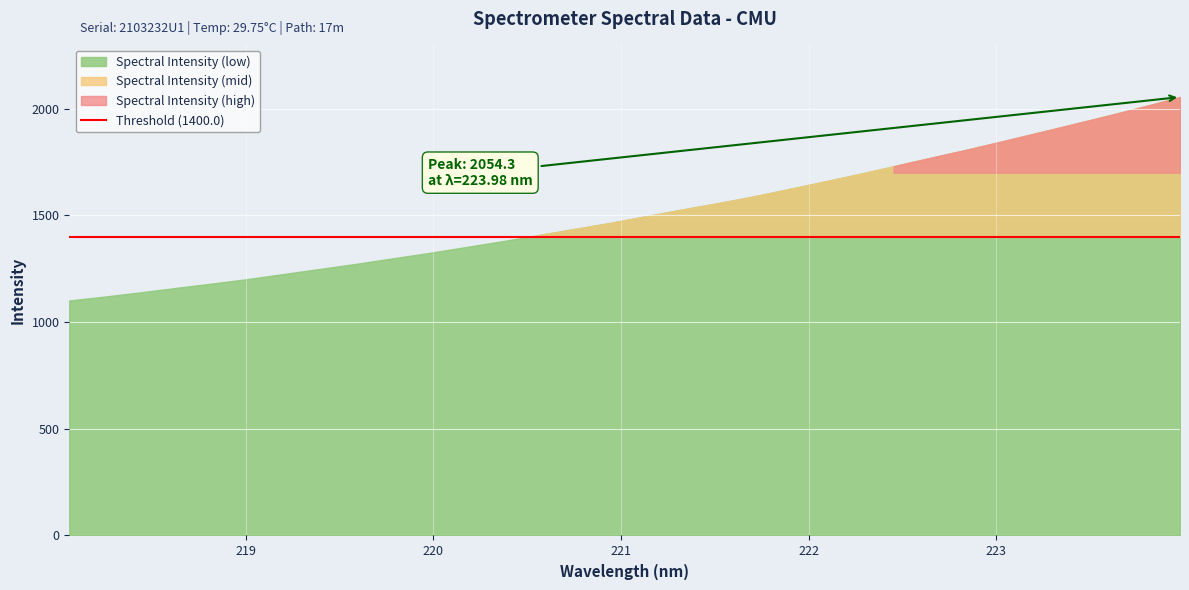

Reading left to right, extract all data points from this chart.

1101.2	1119.7	1139.6	1160.5	1180.9	1202.2	1225.7	1249.3	1272.9	1298.1	1323.0	1349.8	1376.8	1404.7	1433.8	1461.8	1493.2	1524.5	1554.2	1585.5	1620.6	1656.0	1692.1	1730.0	1768.4	1805.9	1845.5	1885.7	1926.4	1967.4	2010.1	2054.3